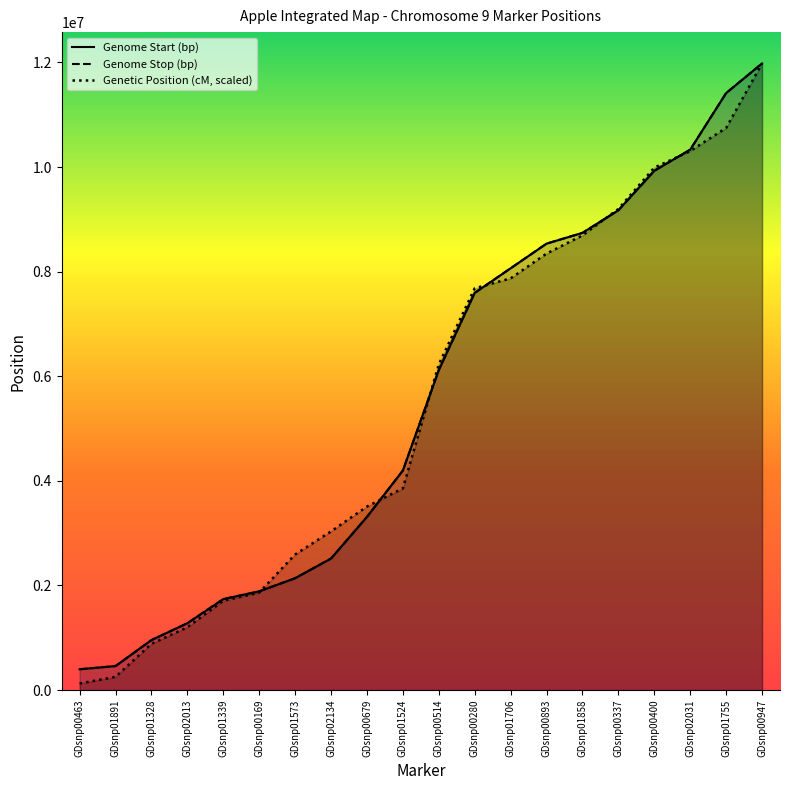

What is the maximum value for Genetic Position (cM)?

11981410.0